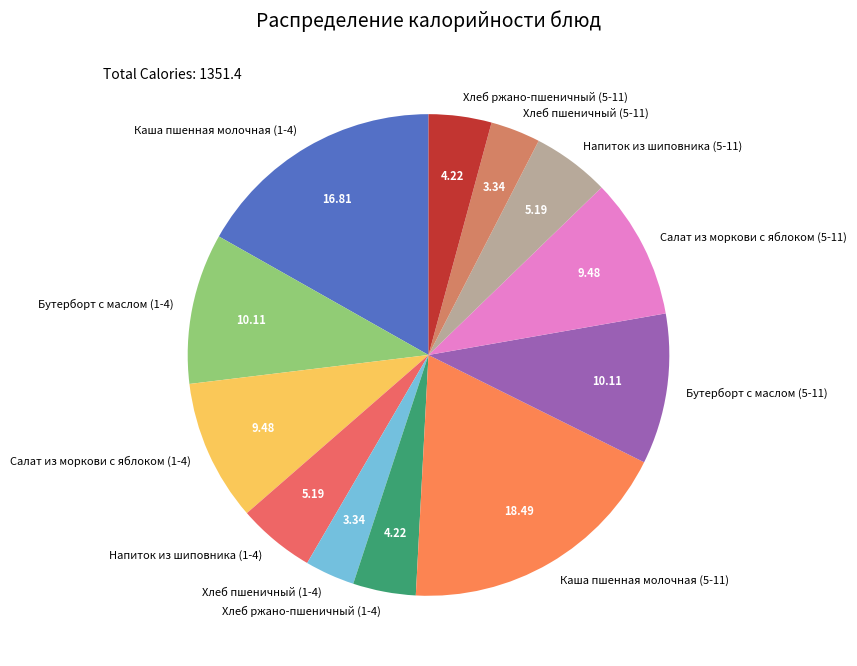

Does Салат из моркови с яблоком (1-4) account for over 50% of the chart?

No